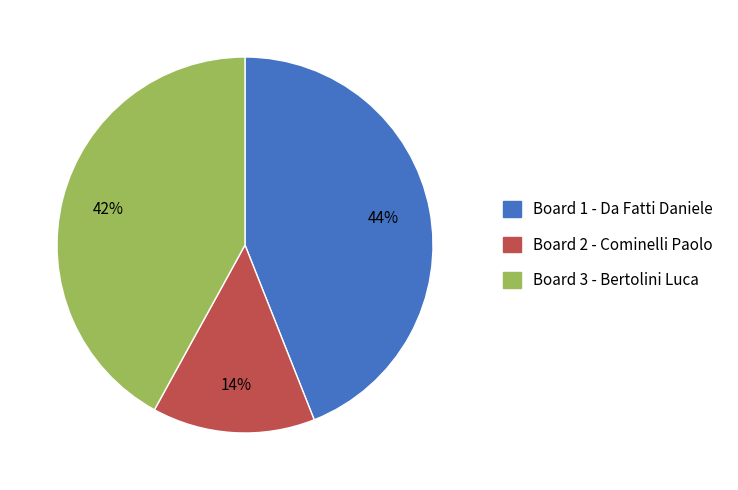

To the nearest percent, what portion does Board 1 - Da Fatti Daniele represent?

44%